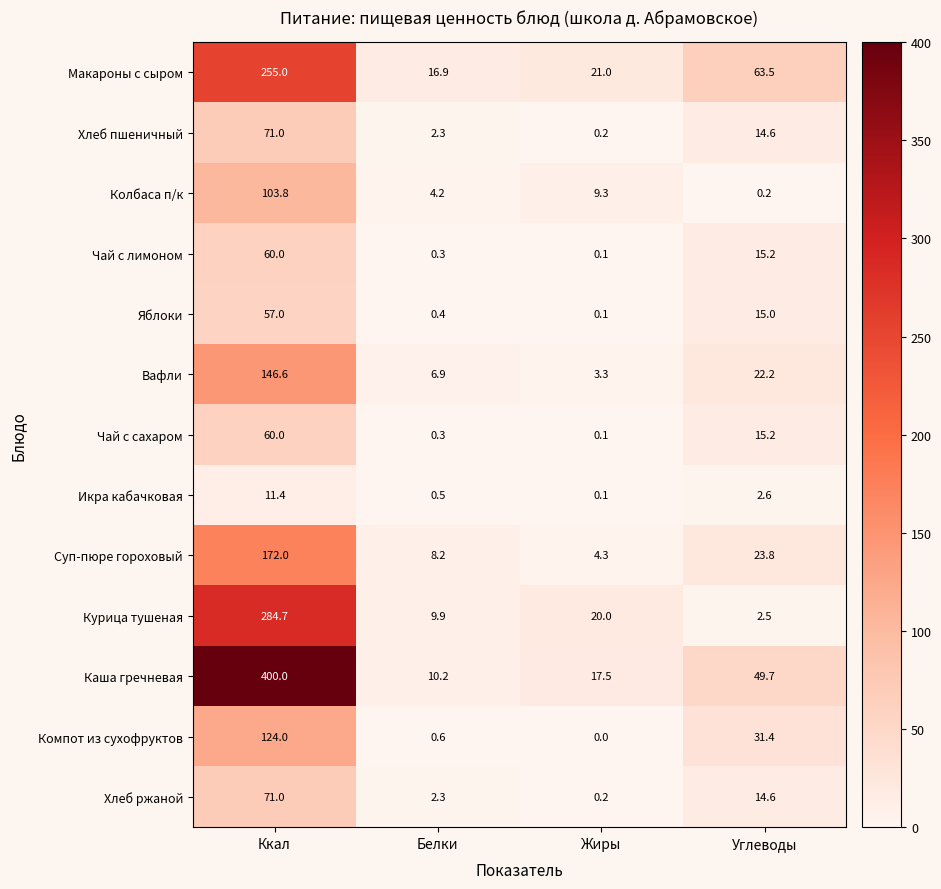

At which category is the sum across all series the highest?

Ккал